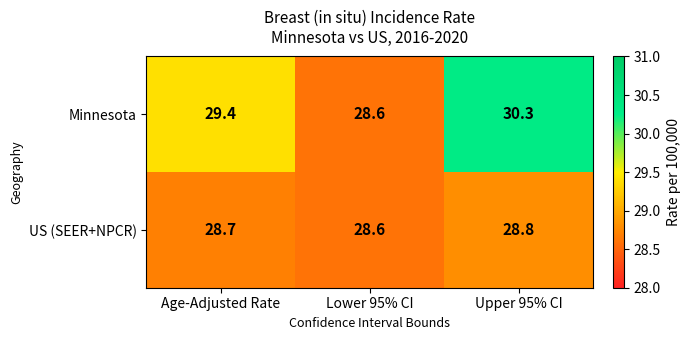

What is the total value across all series at Age-Adjusted Rate?

58.1